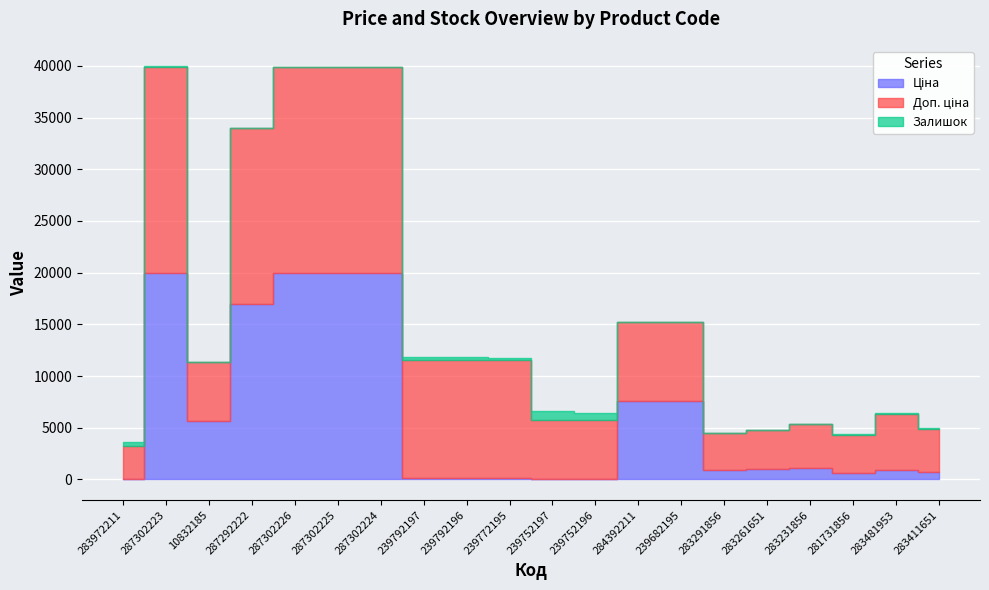

What is the maximum value shown in the chart?

19964.2